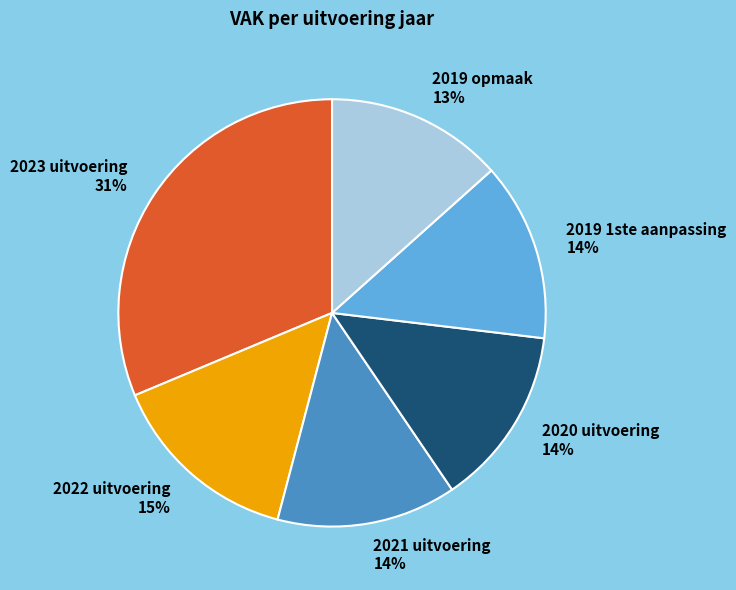

Is it true that 2020 uitvoering 14% is 2% of the pie?

False